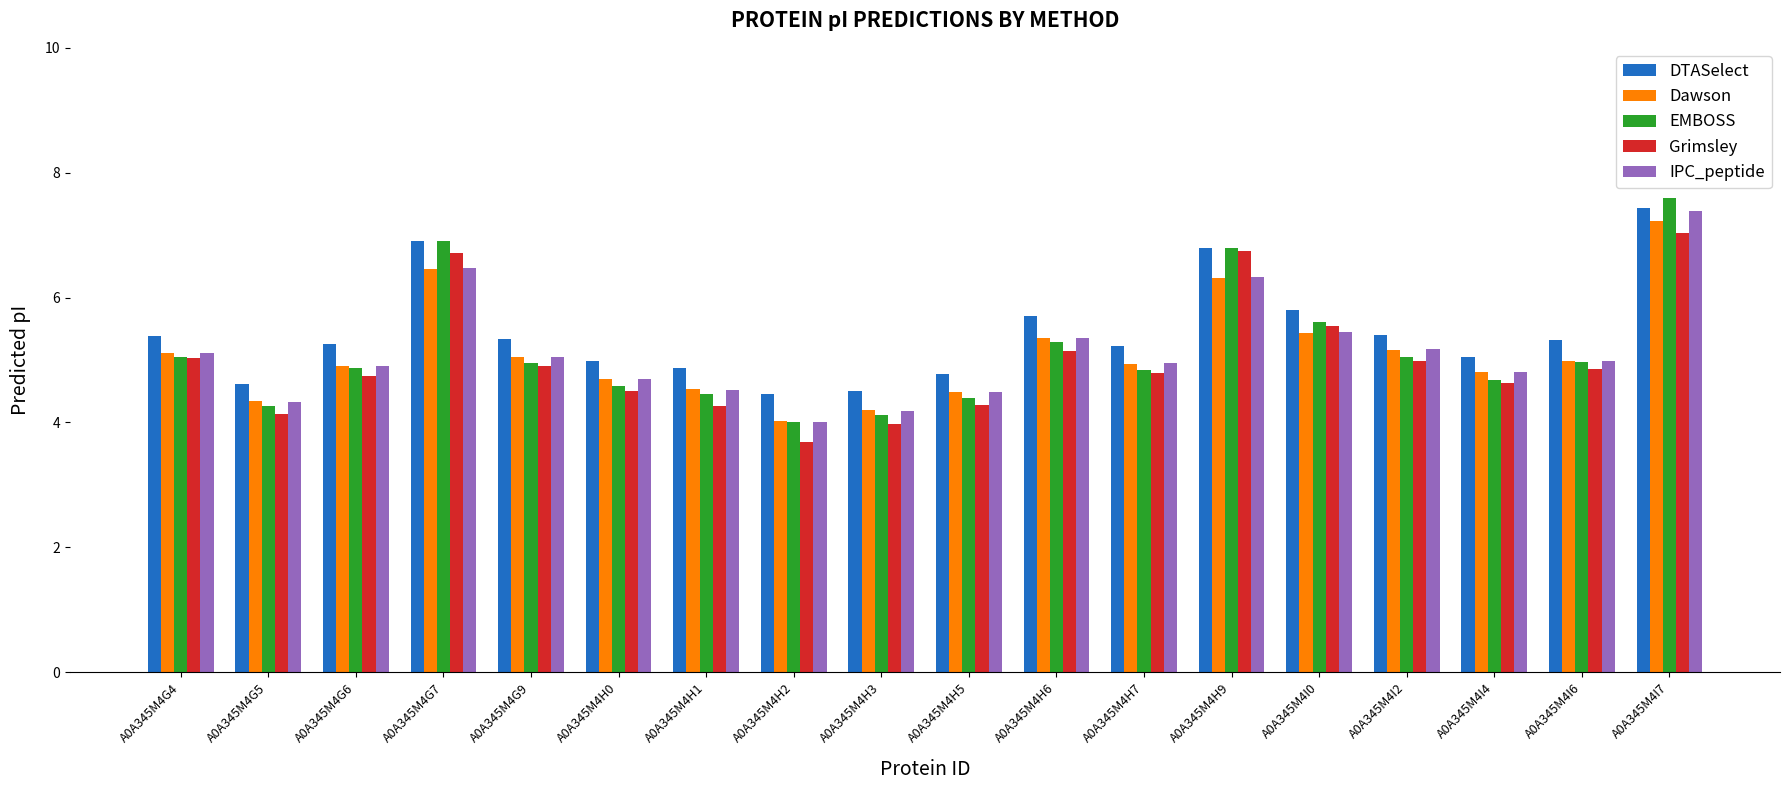

What is the average value of the Dawson series?

5.1